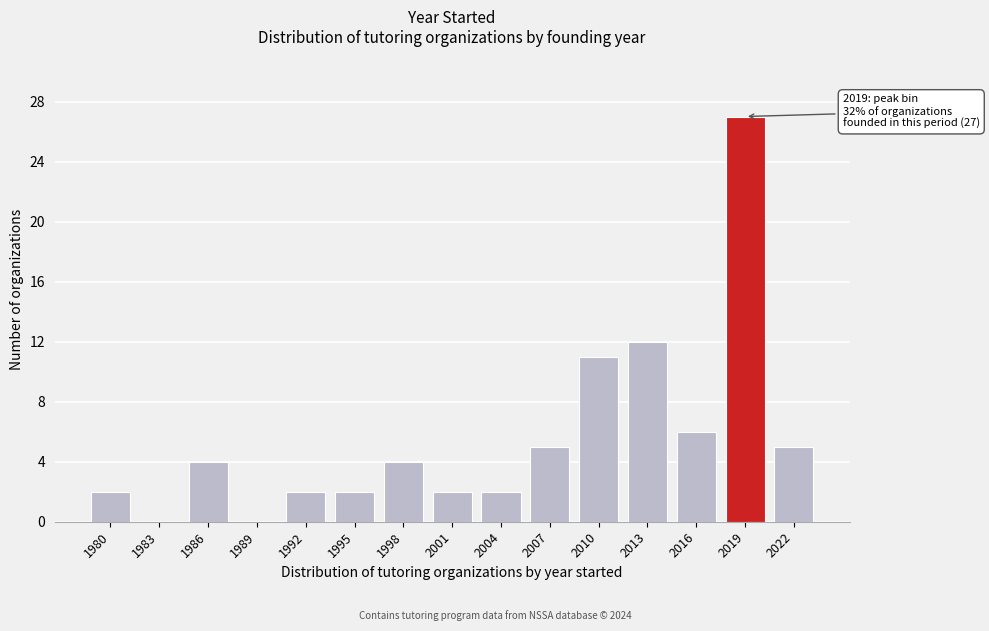

Reading left to right, extract all data points from this chart.

1980=2	1983=0	1986=4	1989=0	1992=2	1995=2	1998=4	2001=2	2004=2	2007=5	2010=11	2013=12	2016=6	2019=27	2022=5